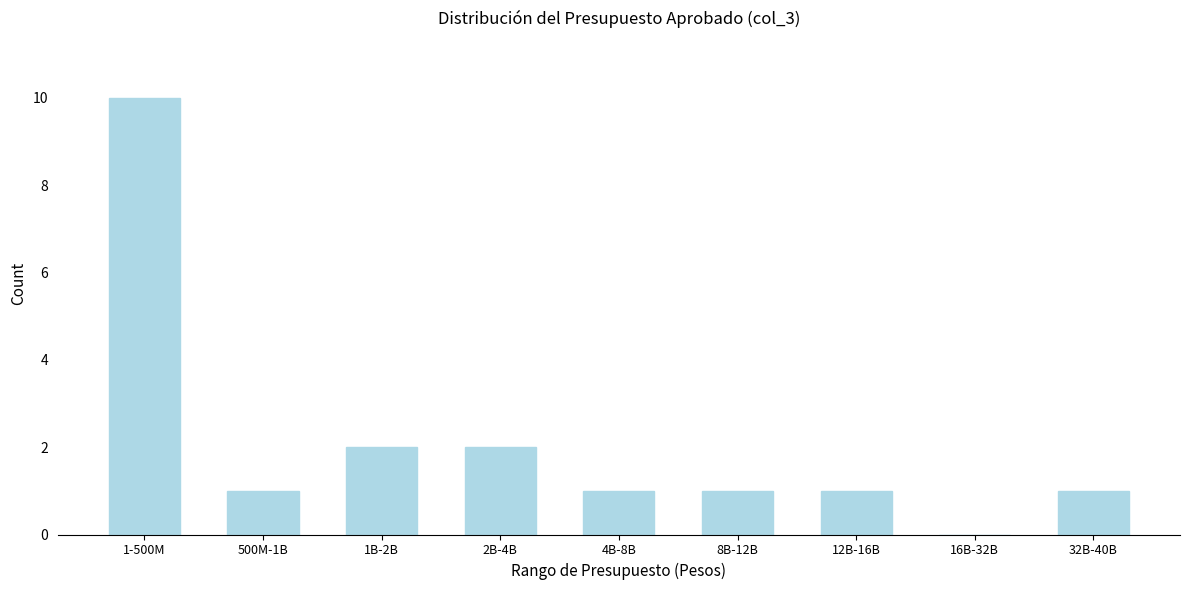

Reading left to right, extract all data points from this chart.

1-500M=10	500M-1B=1	1B-2B=2	2B-4B=2	4B-8B=1	8B-12B=1	12B-16B=1	16B-32B=0	32B-40B=1